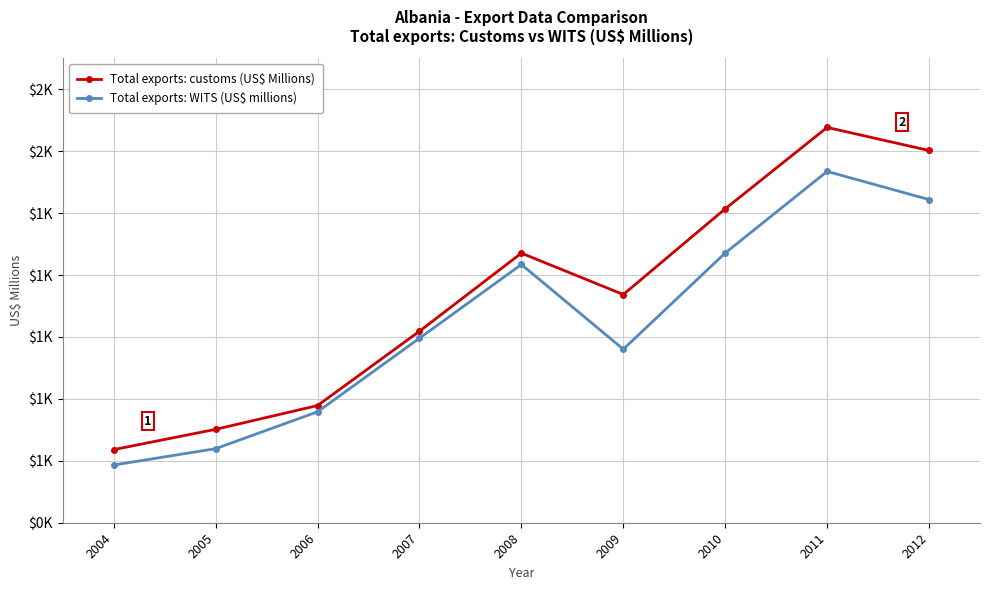

True or false: Total exports: customs (US$ Millions) has a value of 1414.0 at 2010.

True